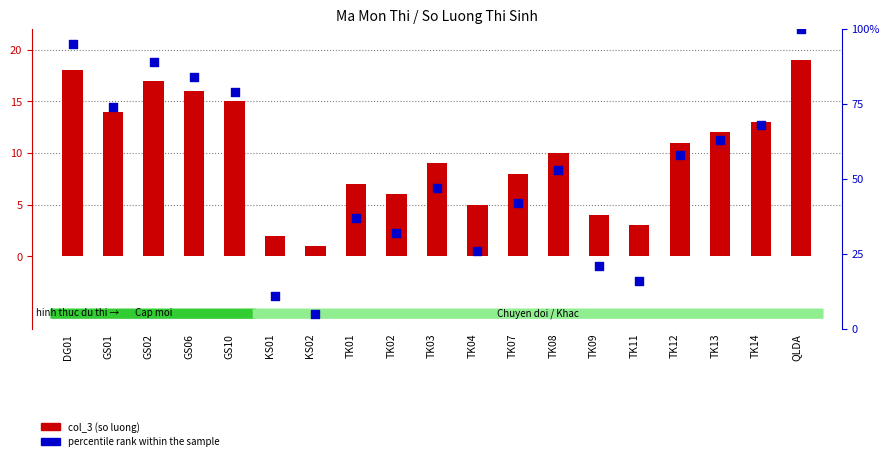

Which series has the widest spread of Y values?

percentile rank within the sample